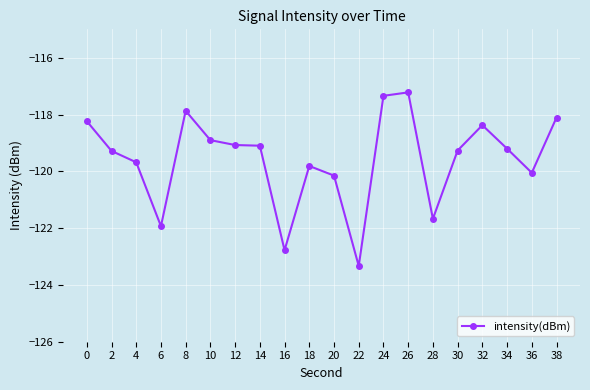

Where is the first local maximum?

8